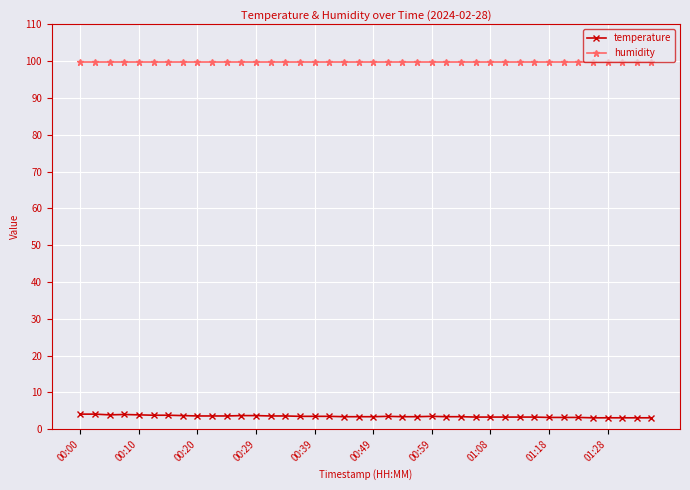

List the series in order of their peak value, lowest first.

temperature, humidity